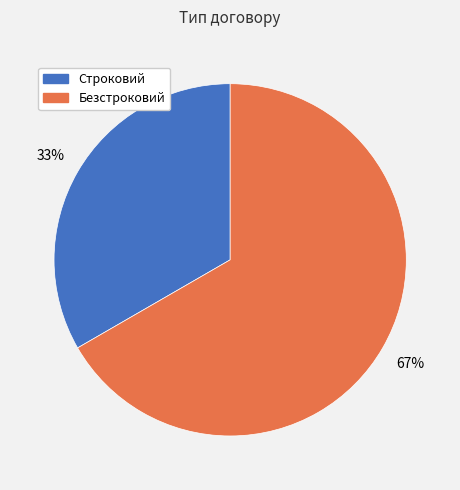

To the nearest percent, what percentage of the pie is Безстроковий?

67%